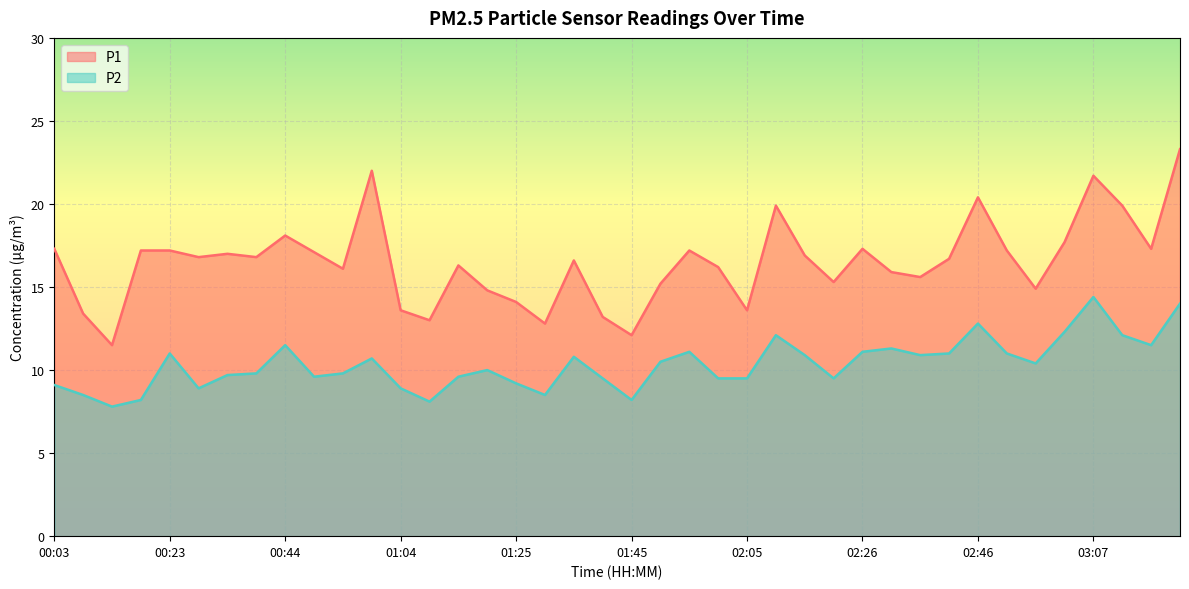

Rank the series at 00:28 from highest to lowest value.

P1, P2